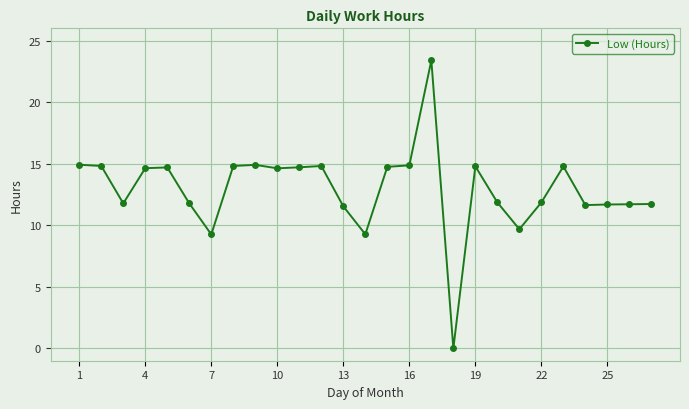

What is the average value?

12.9